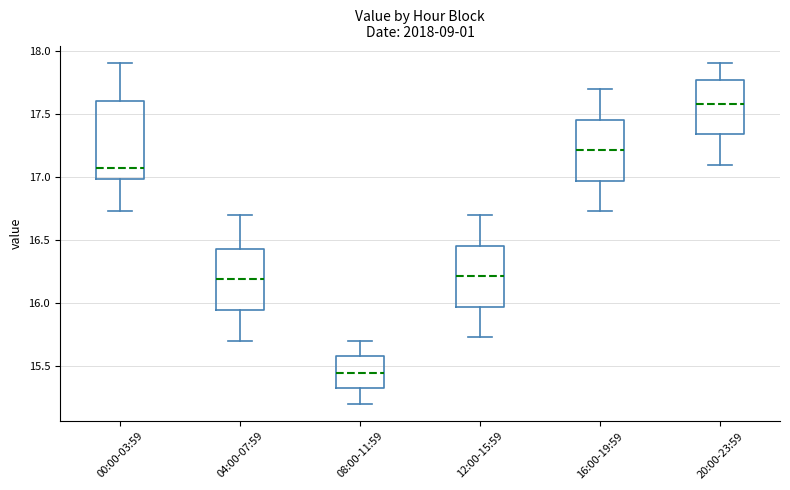

Where does the upper whisker of the box for 04:00-07:59 end on the y-axis? The values are not printed on the chart, so give them approximately, as read against the axis.

16.70